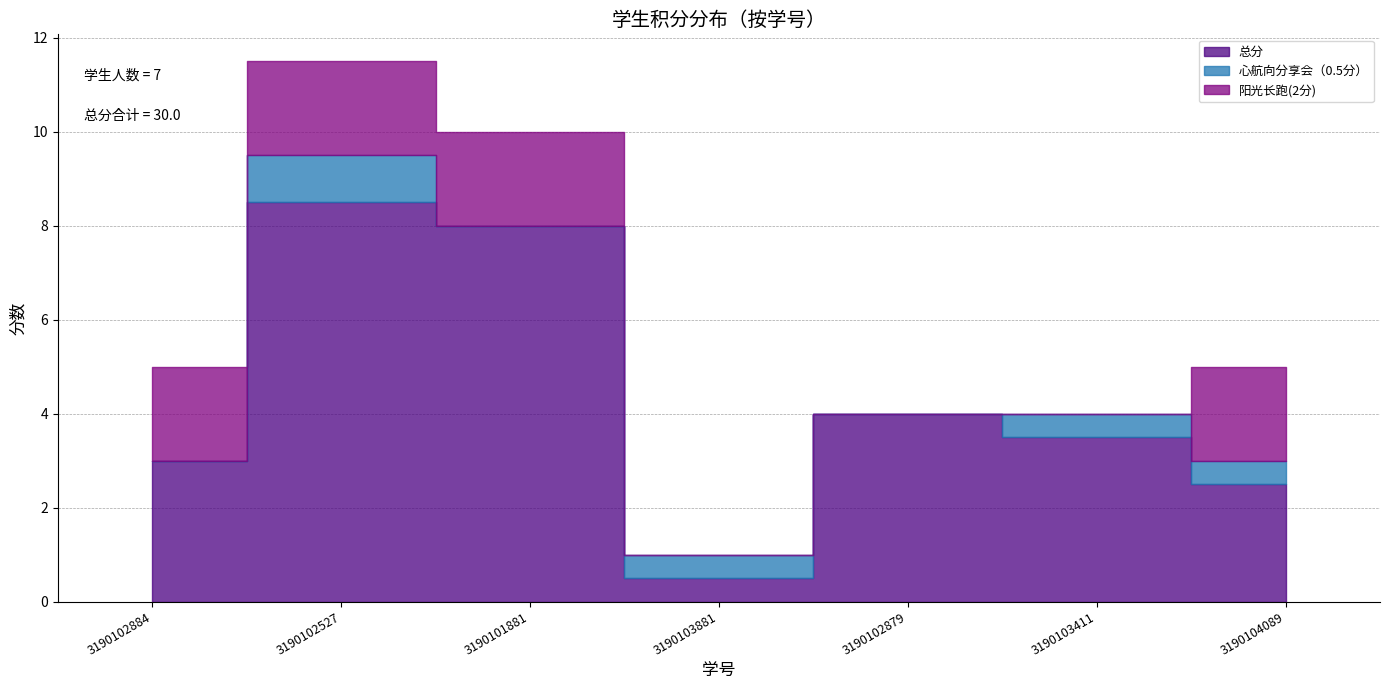

Reading right to left, list all the values displayed in this chart.

总分: 3190104089=2.5	3190103411=3.5	3190102879=4.0	3190103881=0.5	3190101881=8.0	3190102527=8.5	3190102884=3.0
心航向分享会（0.5分）: 3190104089=0.5	3190103411=0.5	3190102879=0.0	3190103881=0.5	3190101881=0.0	3190102527=1.0	3190102884=0.0
阳光长跑(2分): 3190104089=2.0	3190103411=0.0	3190102879=0.0	3190103881=0.0	3190101881=2.0	3190102527=2.0	3190102884=2.0